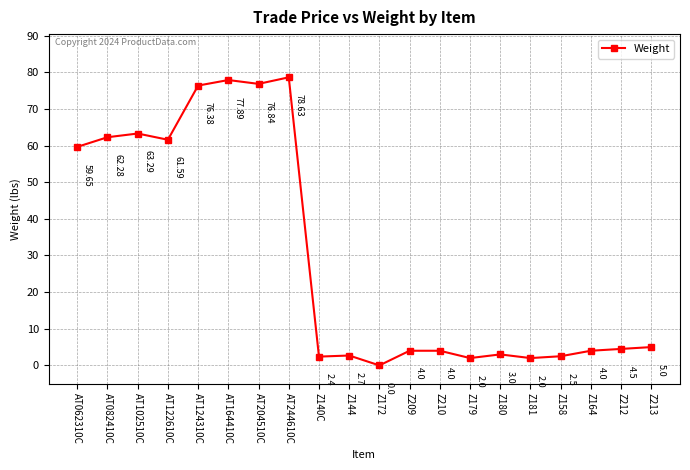

How many positive values are there?

19